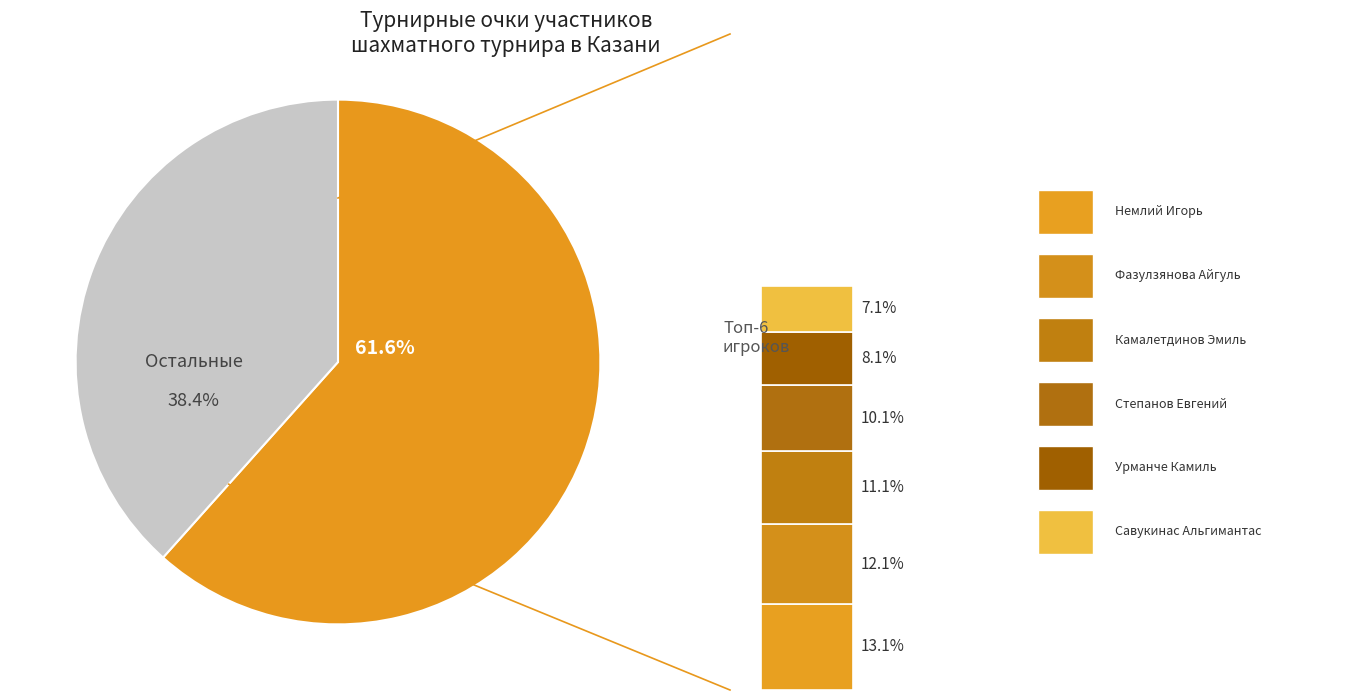

What percentage is NOT represented by Урманче Камиль?

91.9%